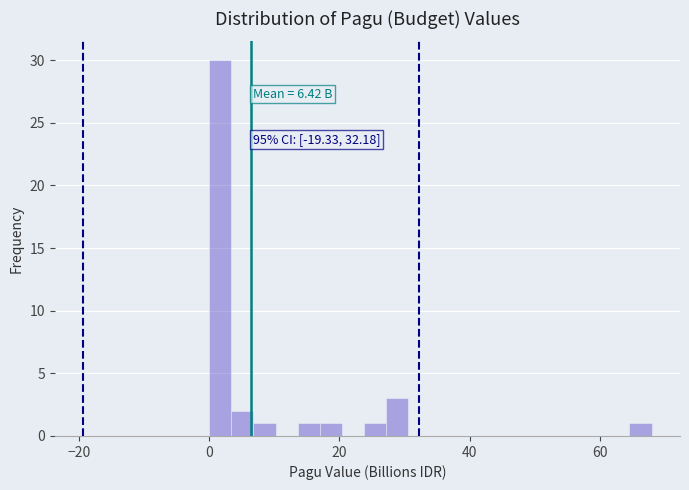

Around what value on the x-axis is the tallest bar? Give the approximate position of its centre, as read against the axis.

2